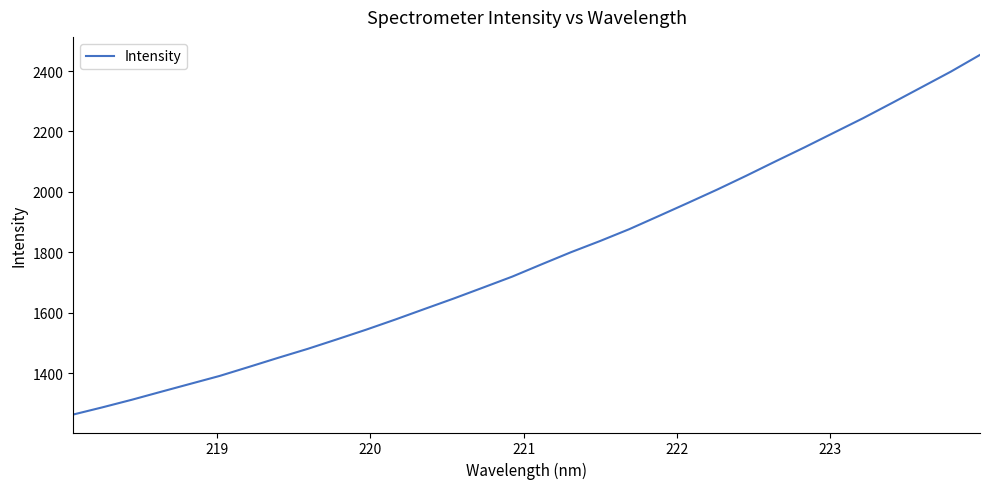

What is the difference between the maximum and minimum values?

1189.3